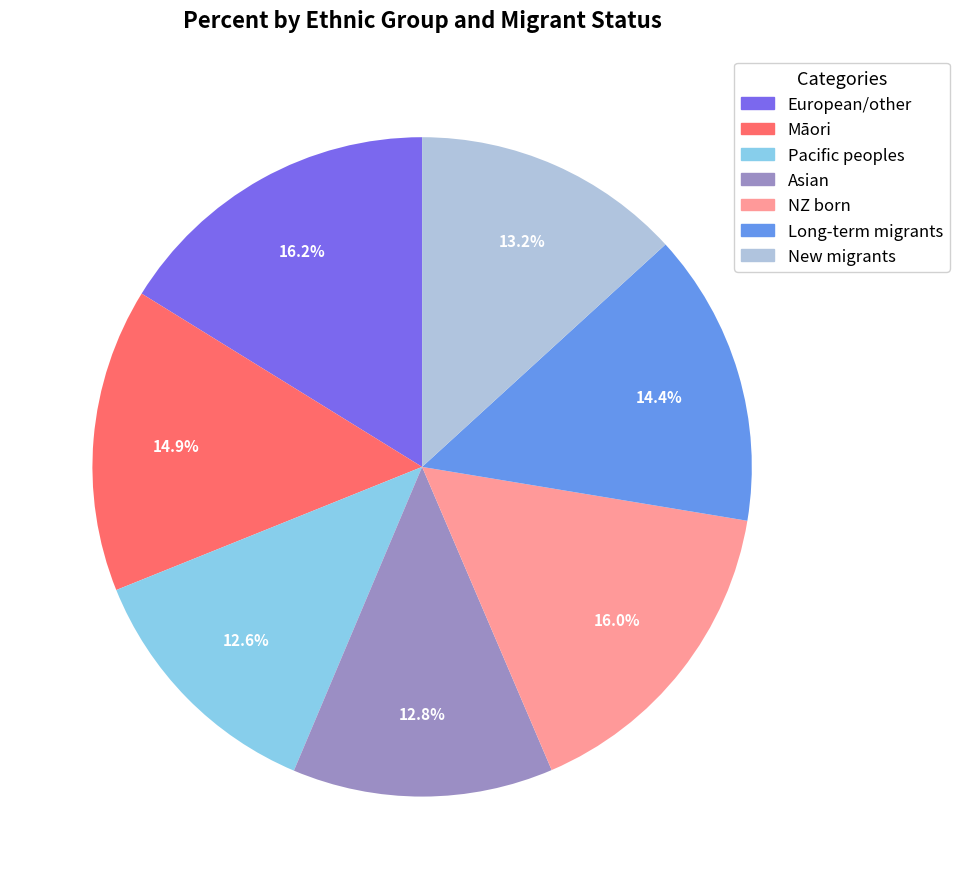

True or false: Māori accounts for 15% of the total.

True